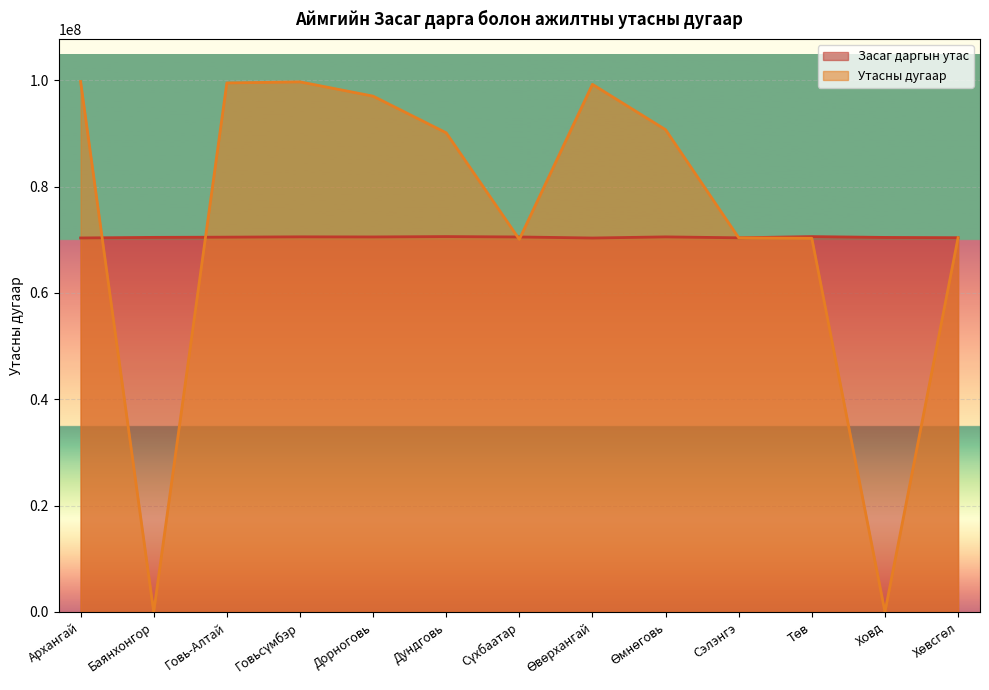

True or false: Утасны дугаар and Засаг даргын утас cross at least once.

True